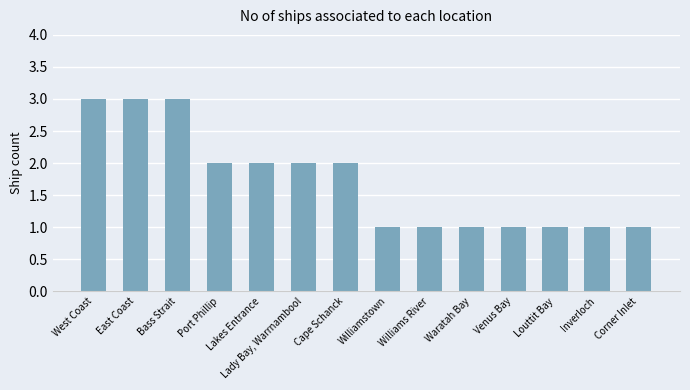

What value does the data have at Lakes Entrance?

2